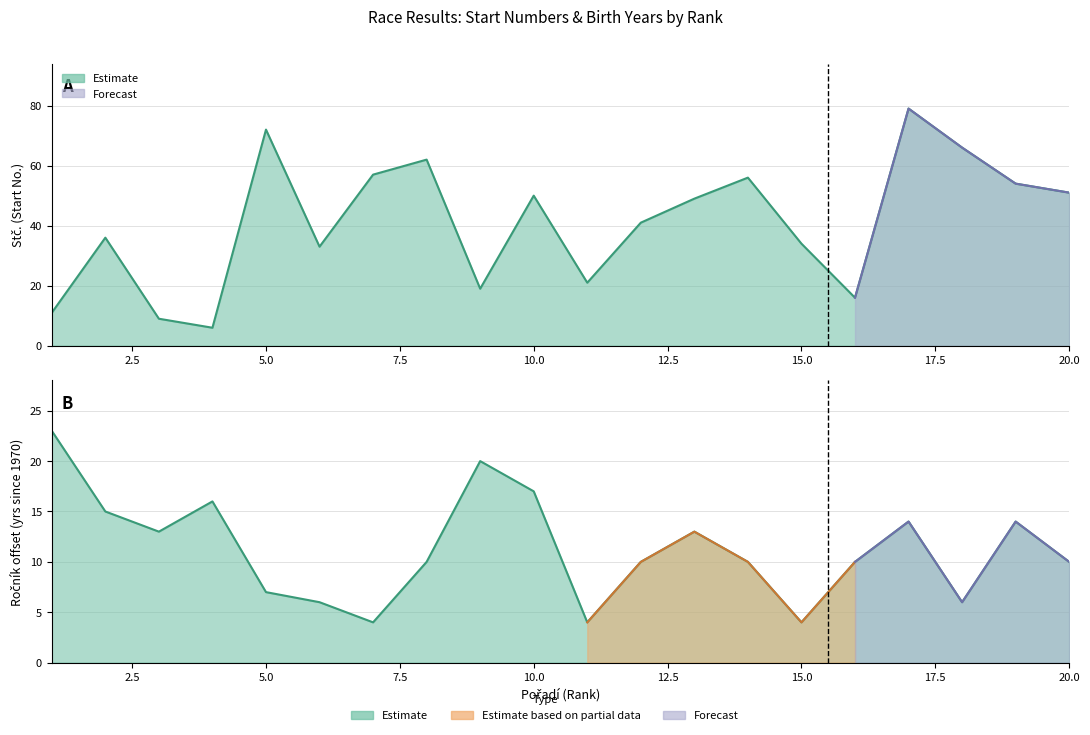

How many lines are shown in the chart?

2